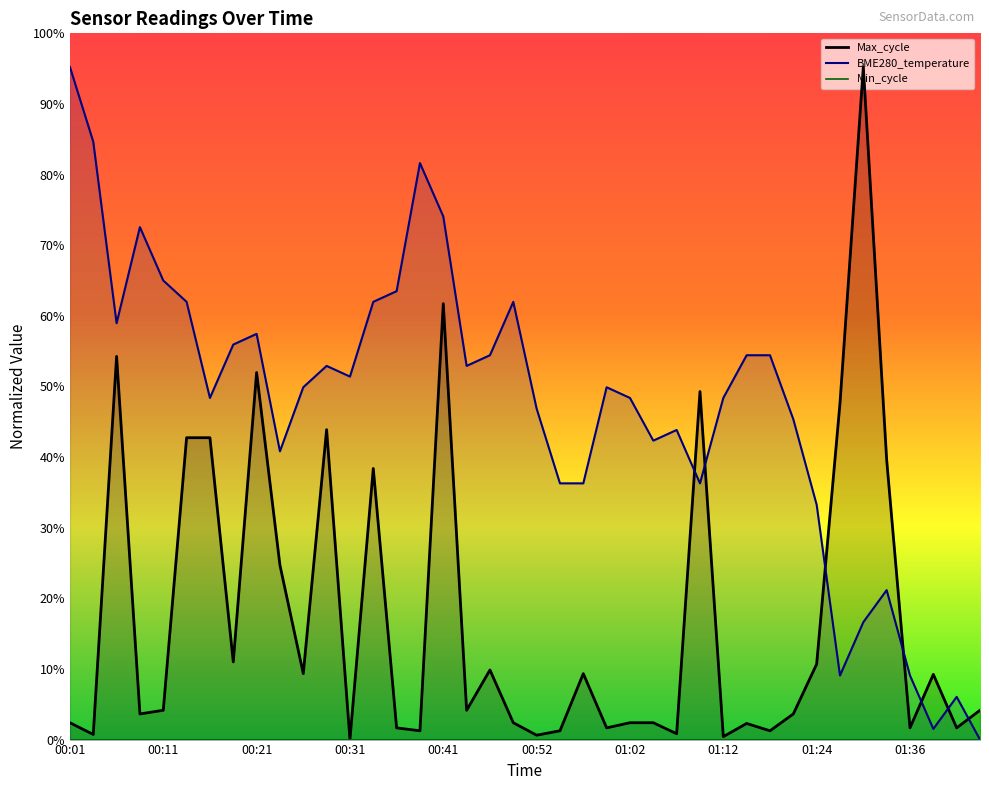

At which label does BME280_temperature reach its minimum?

01:44